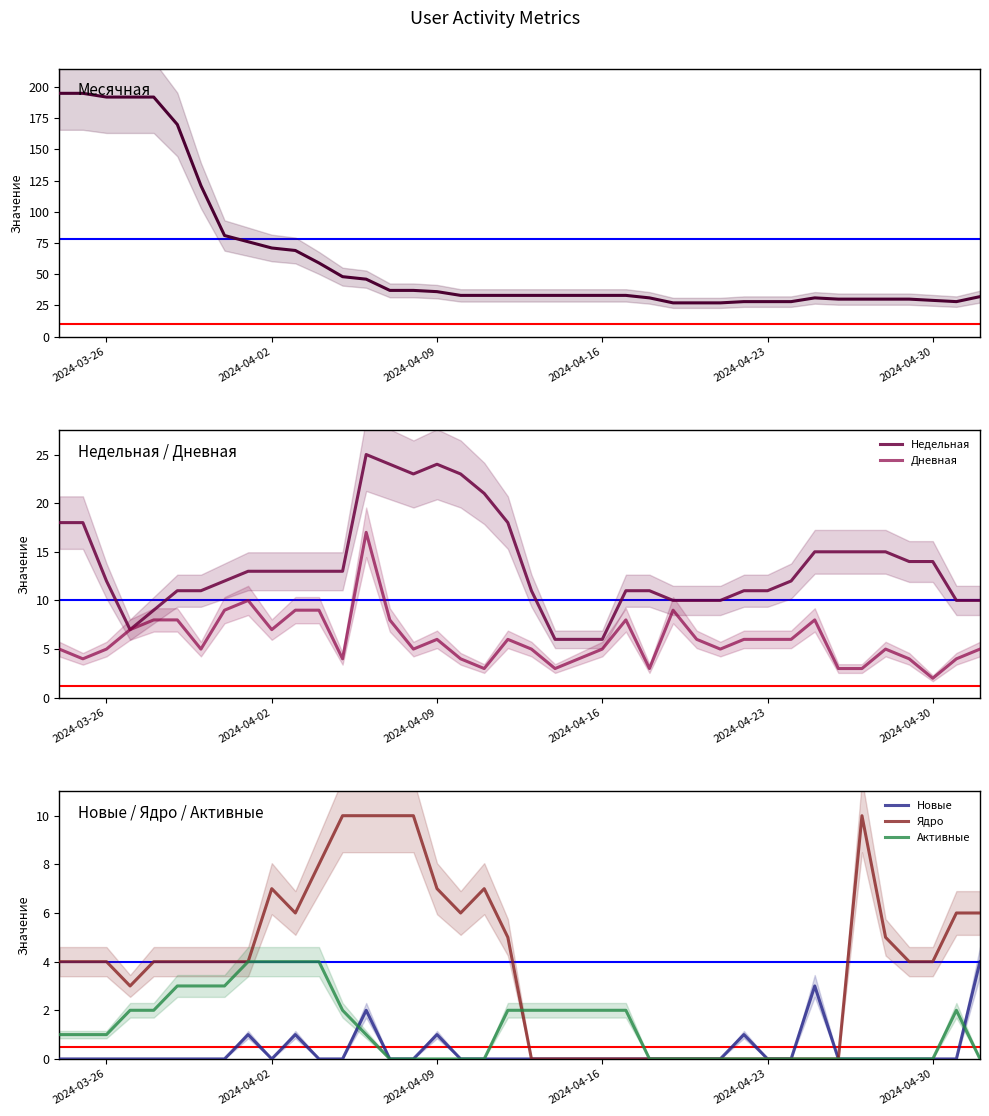

What are all the series names shown in the legend?

Месячная, Недельная, Дневная, Новые, Ядро, Активные